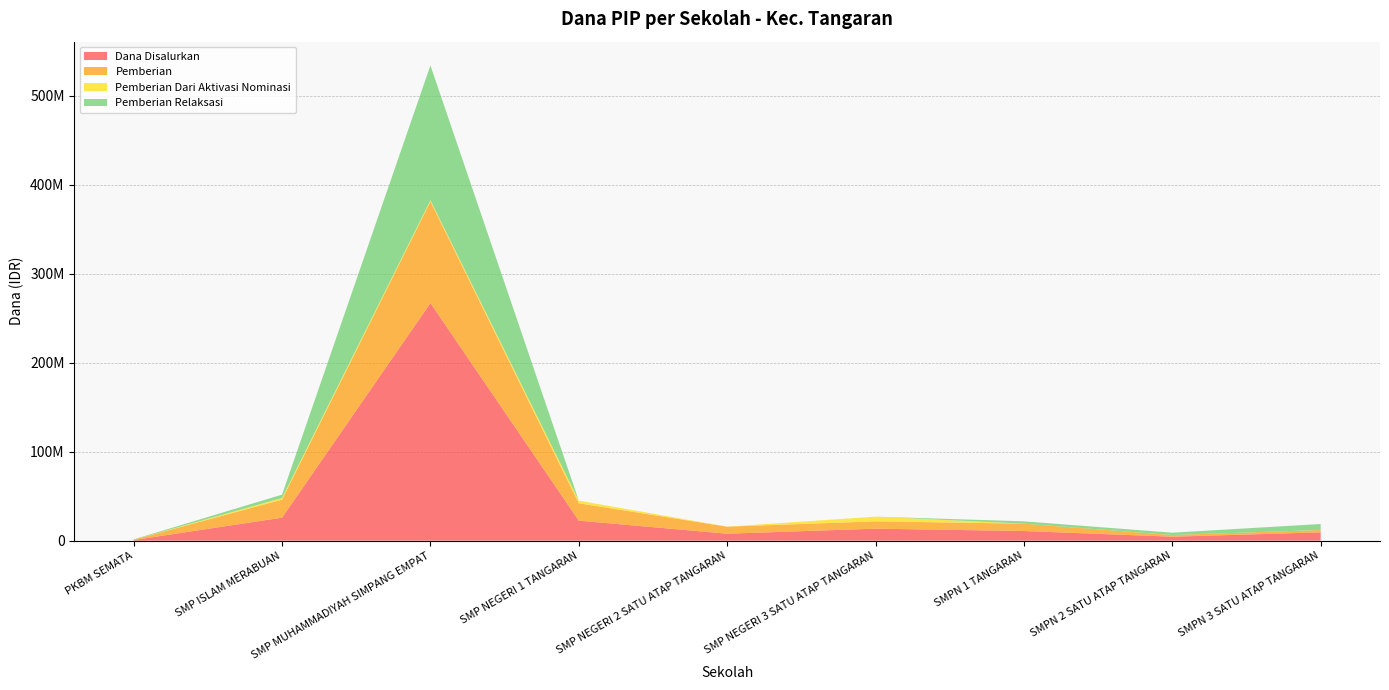

Reading right to left, what are all the values shown in this chart?

Dana Disalurkan: 9375000	4500000	10875000	13500000	7875000	22500000	267000000	25875000	750000
Pemberian: 2625000	1875000	8250000	8250000	7875000	19500000	114000000	20250000	375000
Pemberian Dari Aktivasi Nominasi: 0	0	0	5250000	0	3000000	1500000	1875000	0
Pemberian Relaksasi: 6750000	2625000	2625000	0	0	0	151500000	3750000	375000